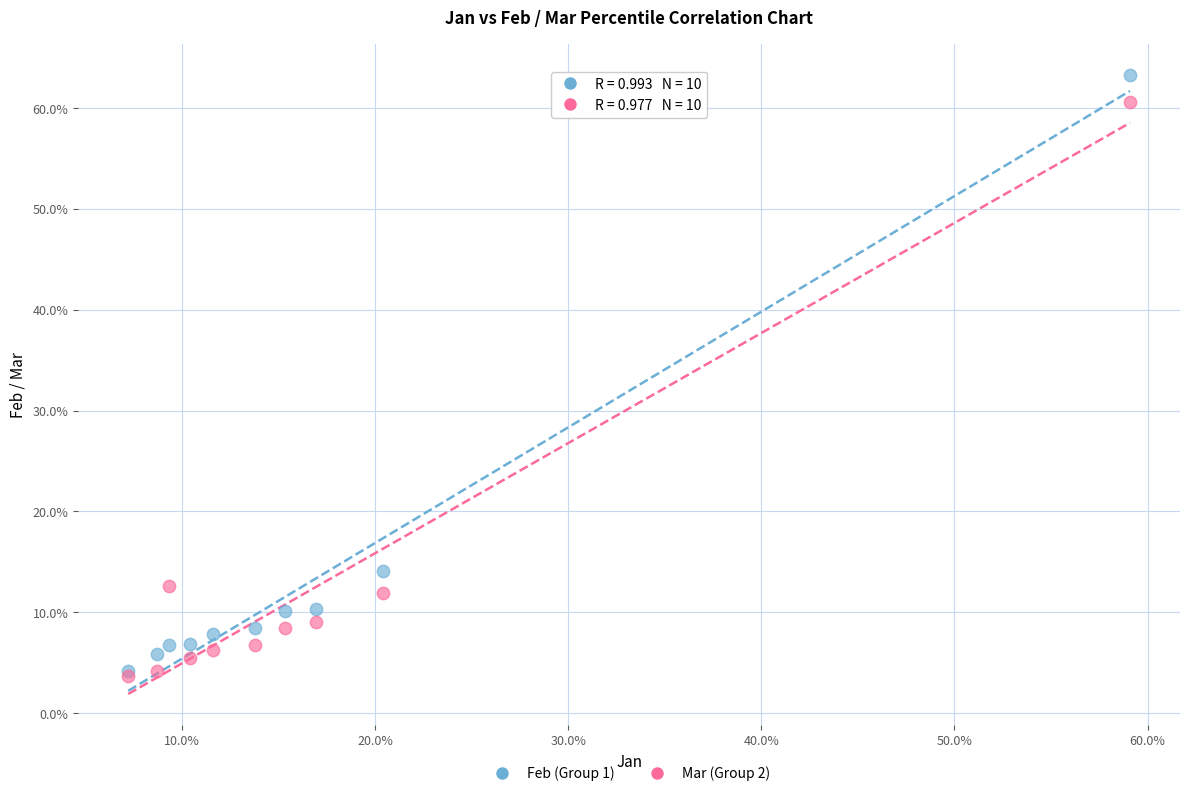

What are all the series names shown in the legend?

Feb (Group 1), Mar (Group 2)